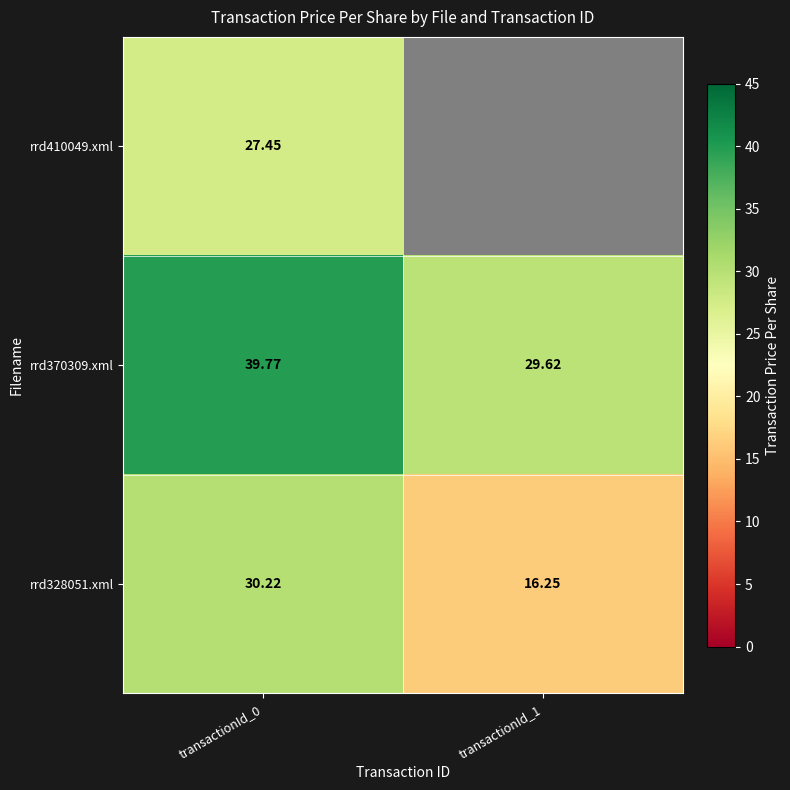

True or false: rrd328051.xml has a value of 8.6 at transactionId_0.

False